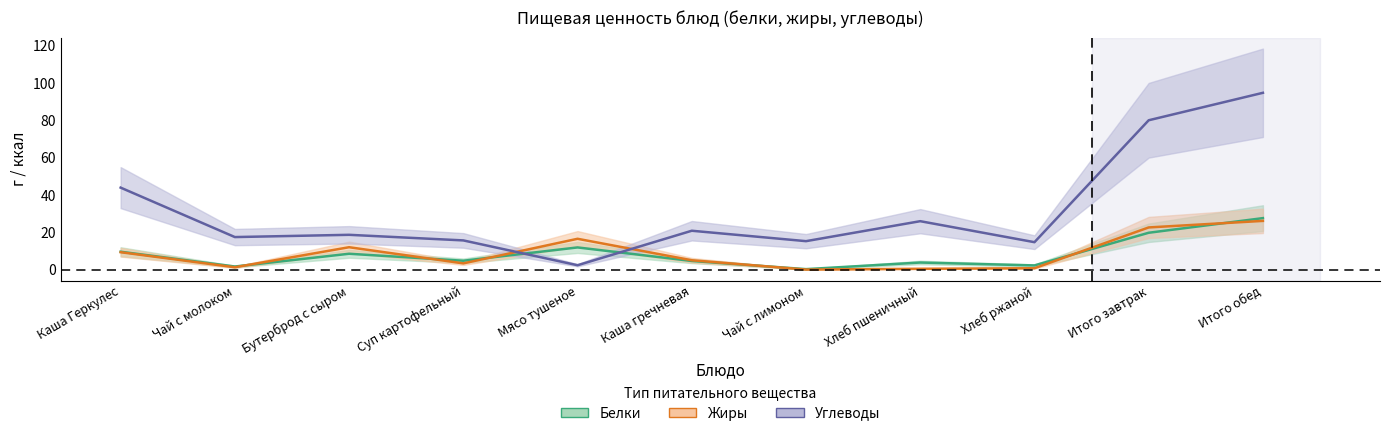

Reading left to right, transcribe all the data shown in this chart.

Белки: 9.6	1.7	8.5	4.8	11.9	4.6	0.3	3.8	2.2	19.8	27.6
Жиры: 9.3	1.3	12.0	3.4	16.5	5.0	0.0	0.5	0.8	22.6	26.1
Углеводы: 43.9	17.4	18.6	15.7	2.4	20.8	15.2	25.9	14.7	80.0	94.7